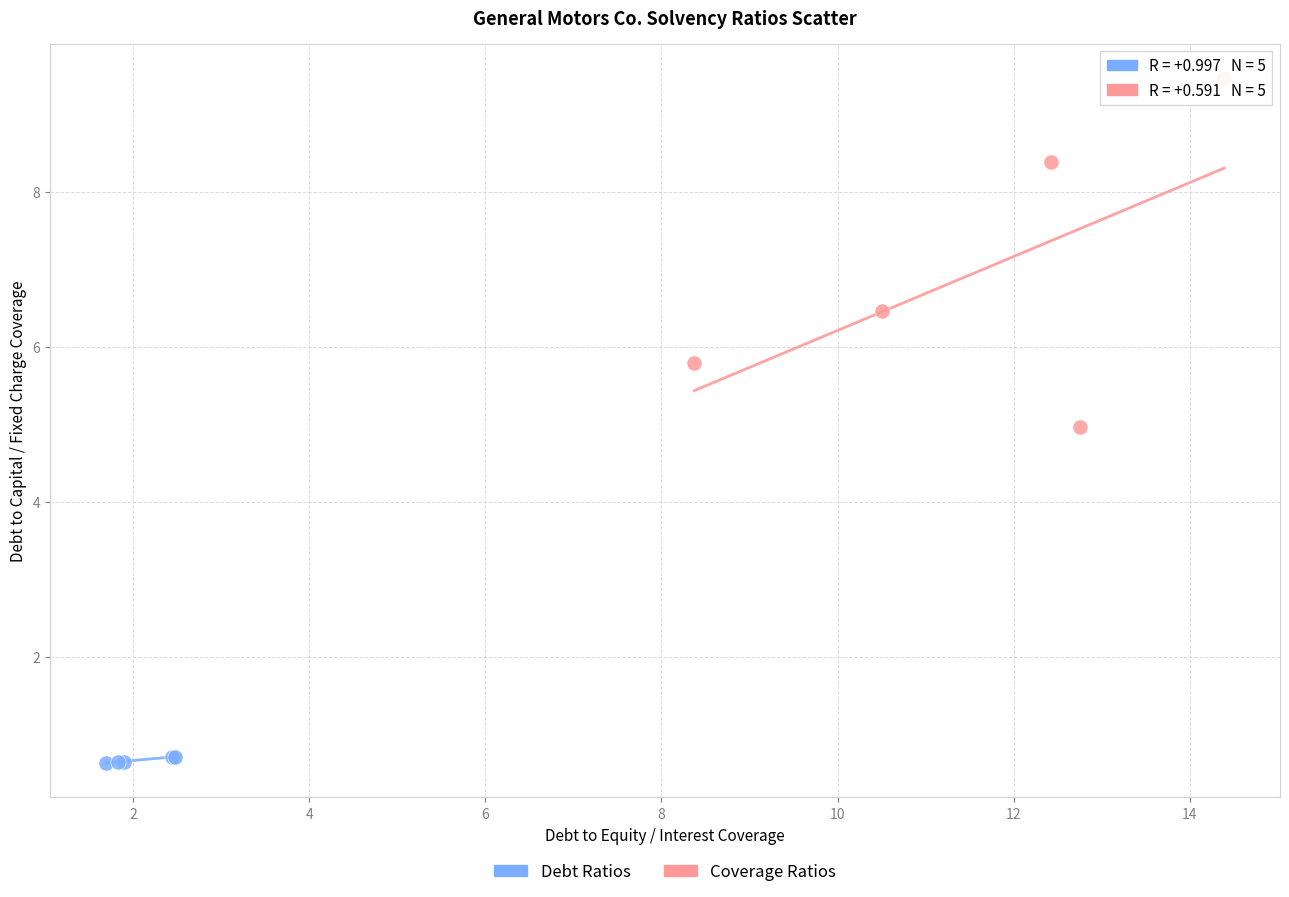

Which series reaches the maximum Y coordinate?

Coverage Ratios